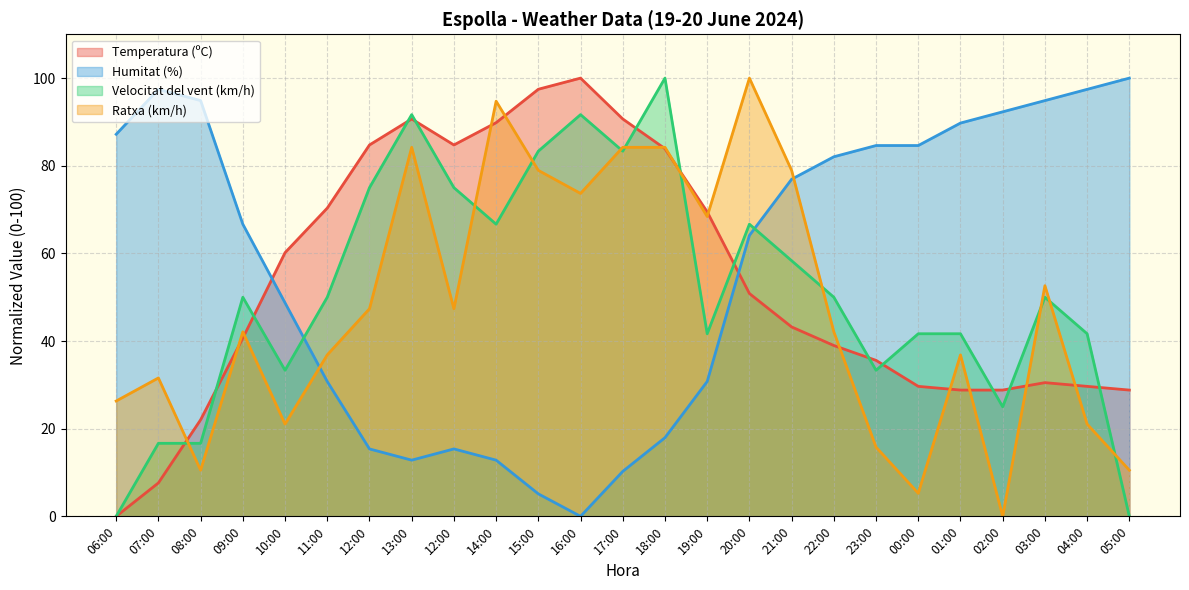

What is the label of the 23rd point from the right?

08:00